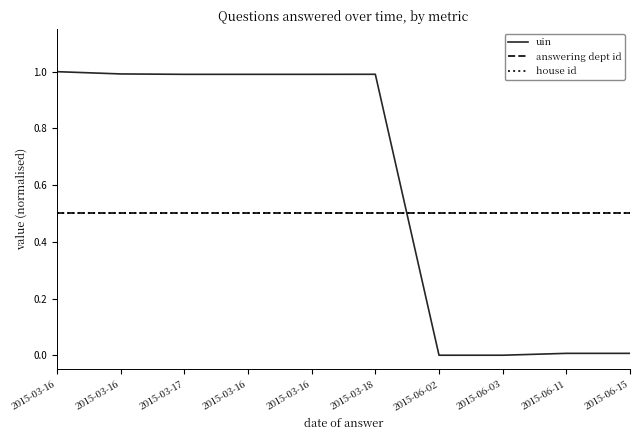

Which series has the largest range (max minus min)?

uin